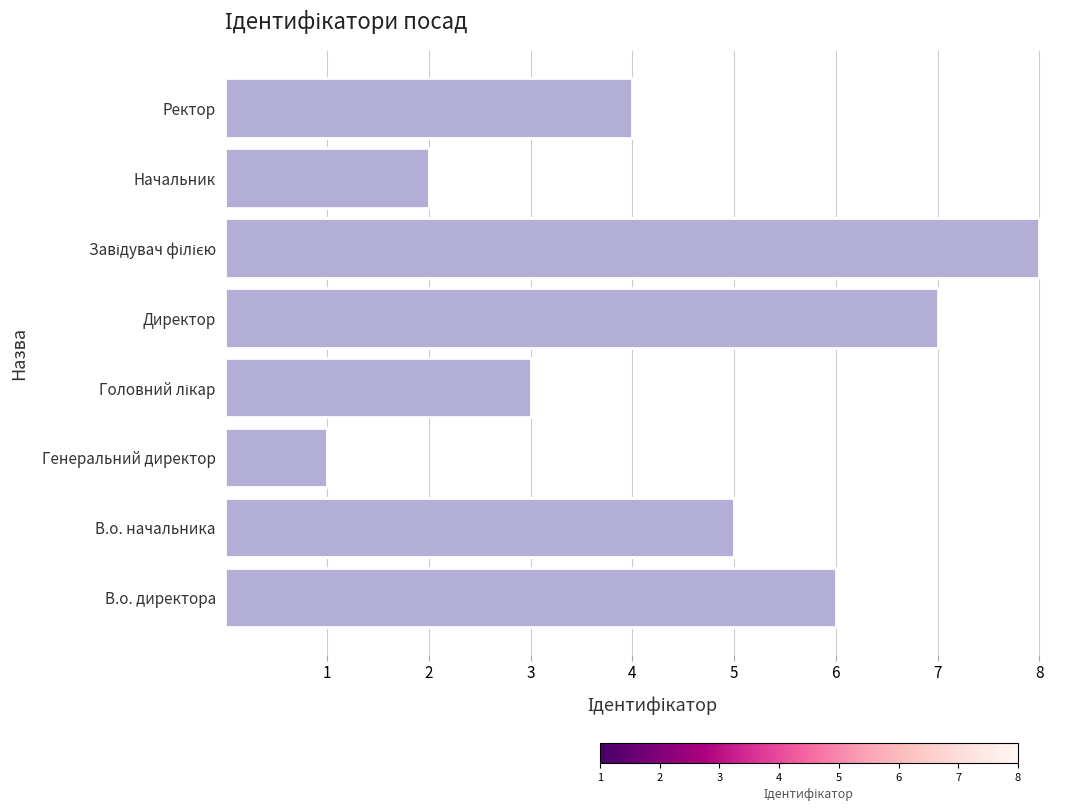

What value does the data have at В.о. начальника?

5